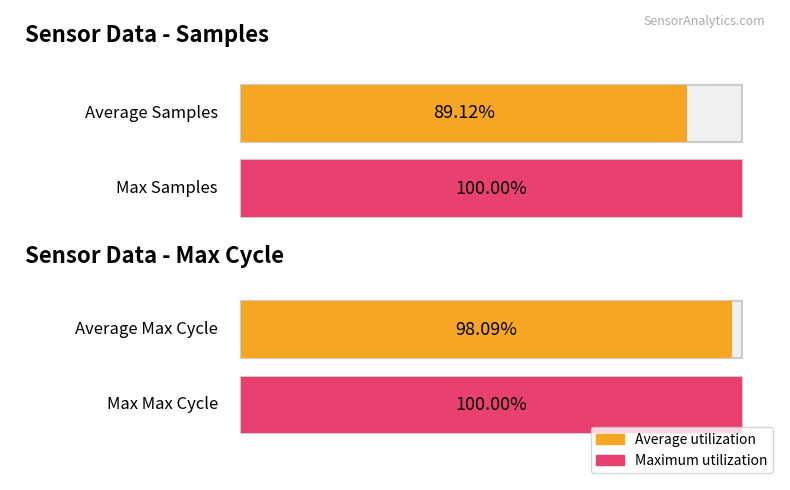

True or false: Samples has a value of 7413788 at 28.

False